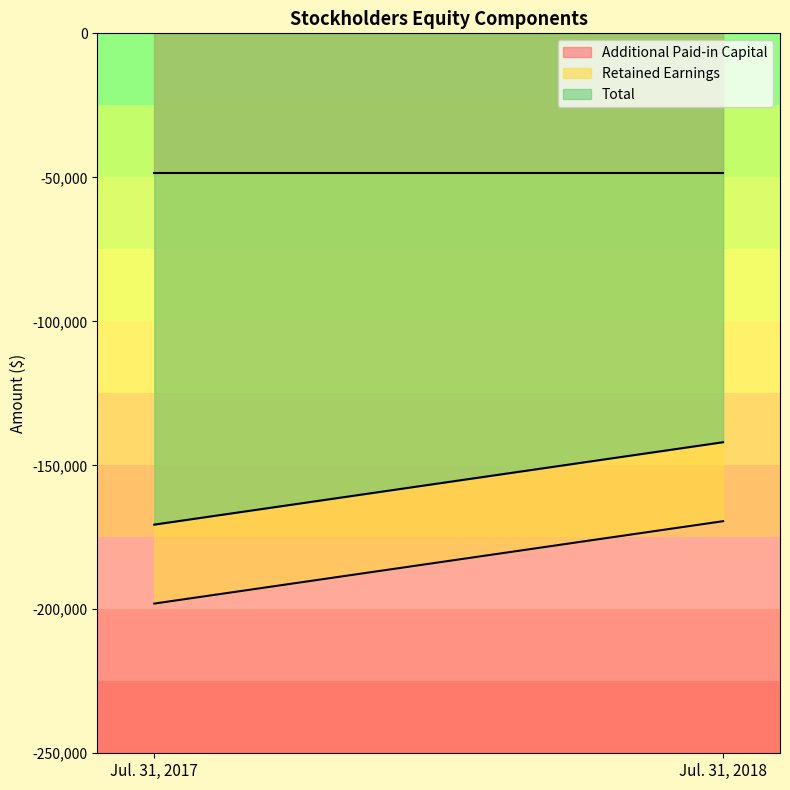

Is it true that Additional Paid-in Capital equals -28706 at Jul. 31, 2018?

False